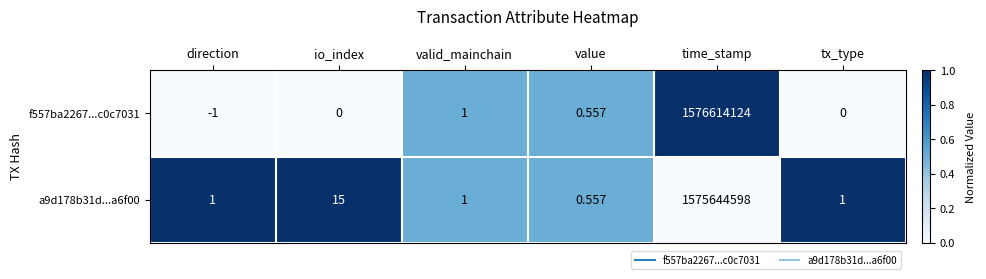

At which category does the chart reach its minimum across all series?

direction